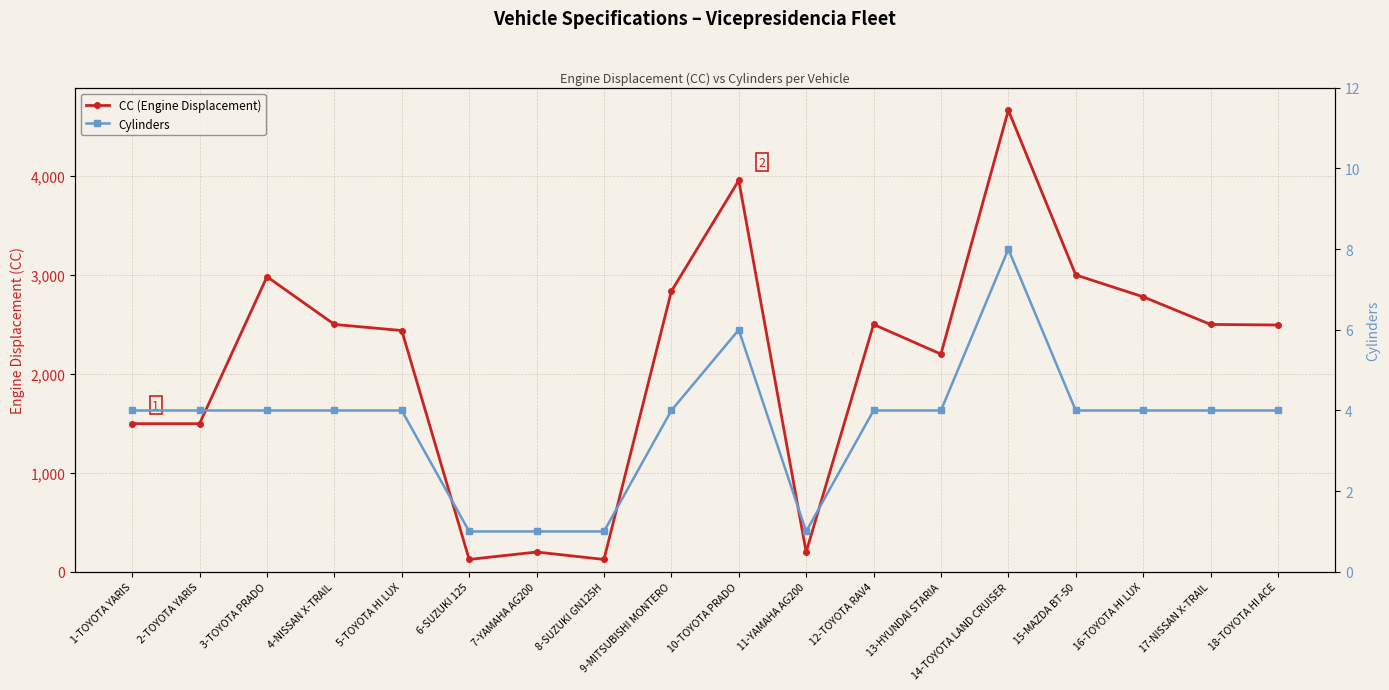

What is the label of the 17th point from the left?

17-NISSAN X-TRAIL